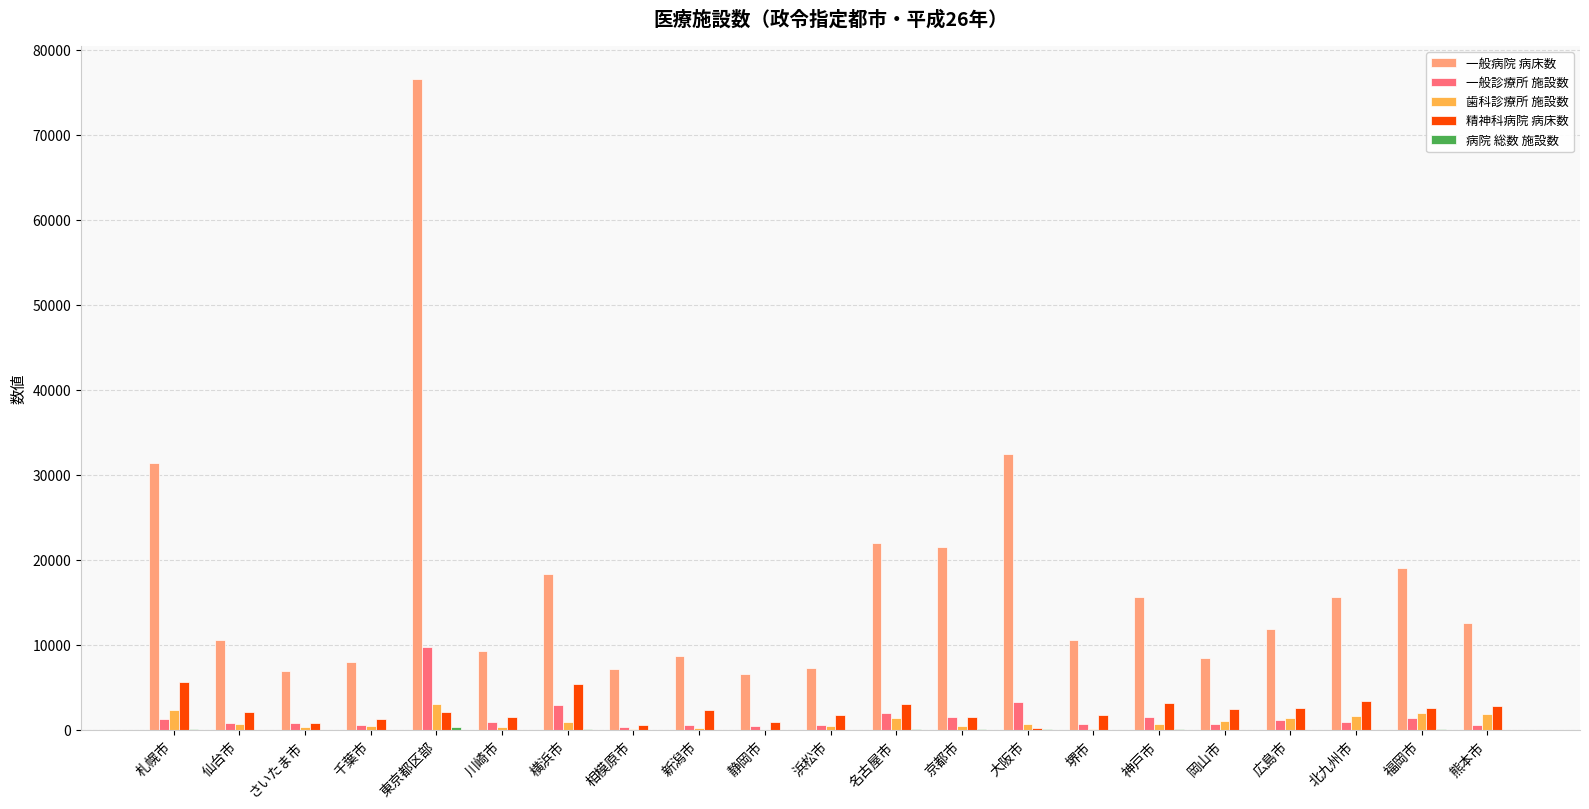

What is the maximum value shown in the chart?

76601